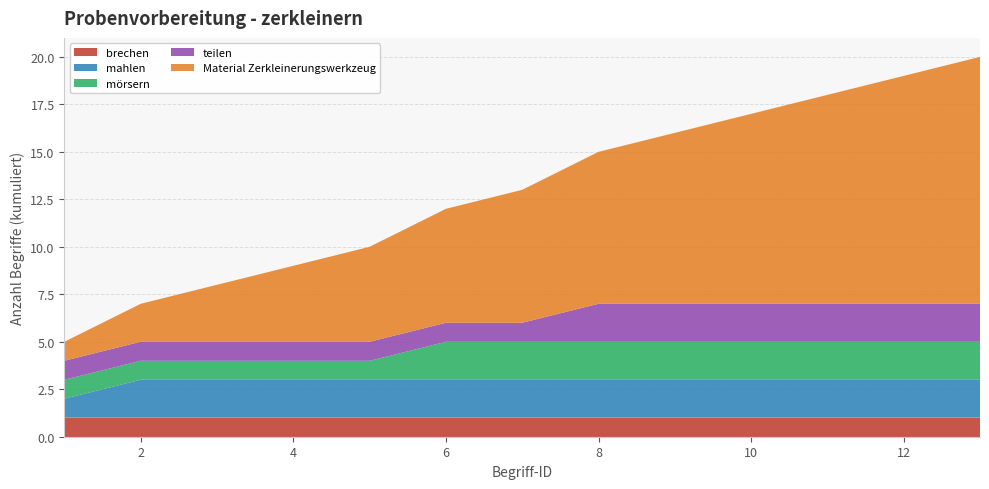

Reading right to left, transcribe all the data shown in this chart.

brechen: 1	1	1	1	1	1	1	1	1	1	1	1	1
mahlen: 2	2	2	2	2	2	2	2	2	2	2	2	1
mörsern: 2	2	2	2	2	2	2	2	1	1	1	1	1
teilen: 2	2	2	2	2	2	1	1	1	1	1	1	1
Material Zerkleinerungswerkzeug: 13	12	11	10	9	8	7	6	5	4	3	2	1